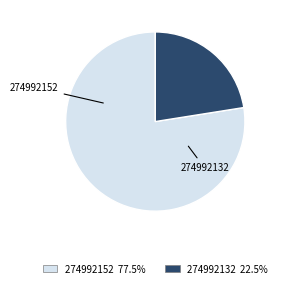

What is the ratio of the value at 274992132 to the value at 274992152?

0.3